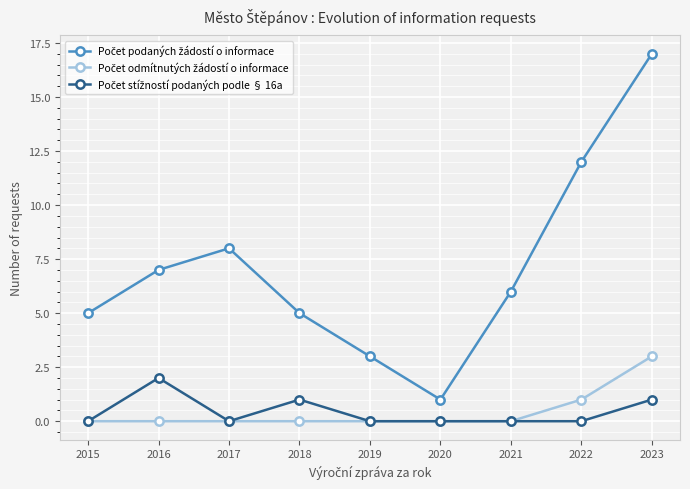

What is the greatest value displayed?

17